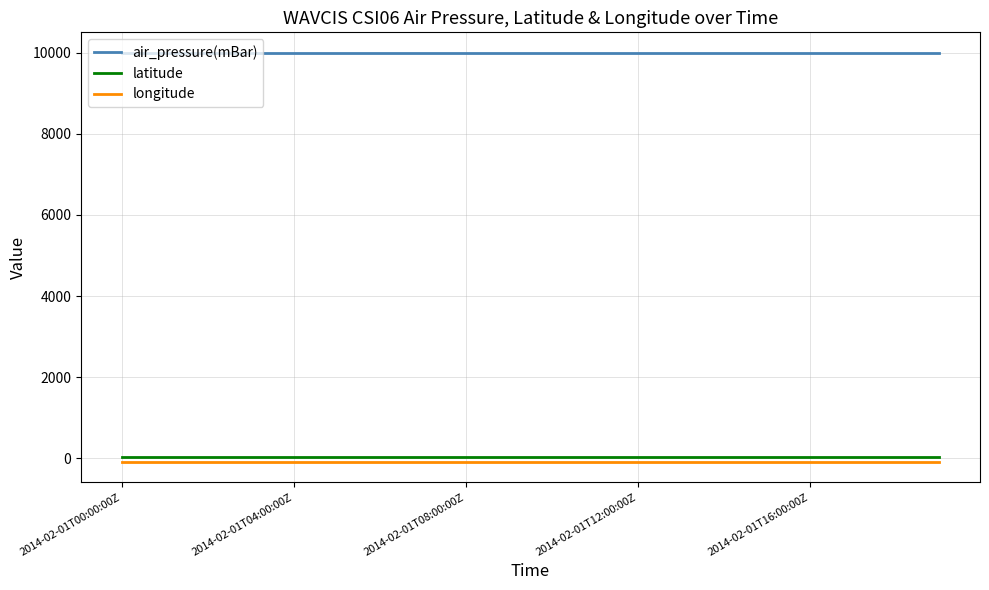

True or false: latitude and air_pressure(mBar) intersect in this chart.

False